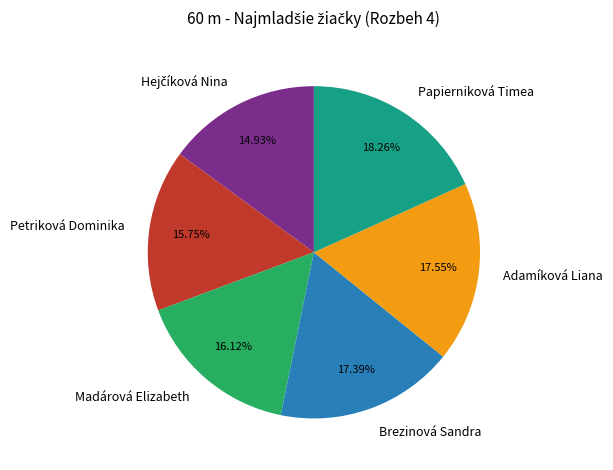

Which category has the biggest portion of the pie?

Papierniková Timea